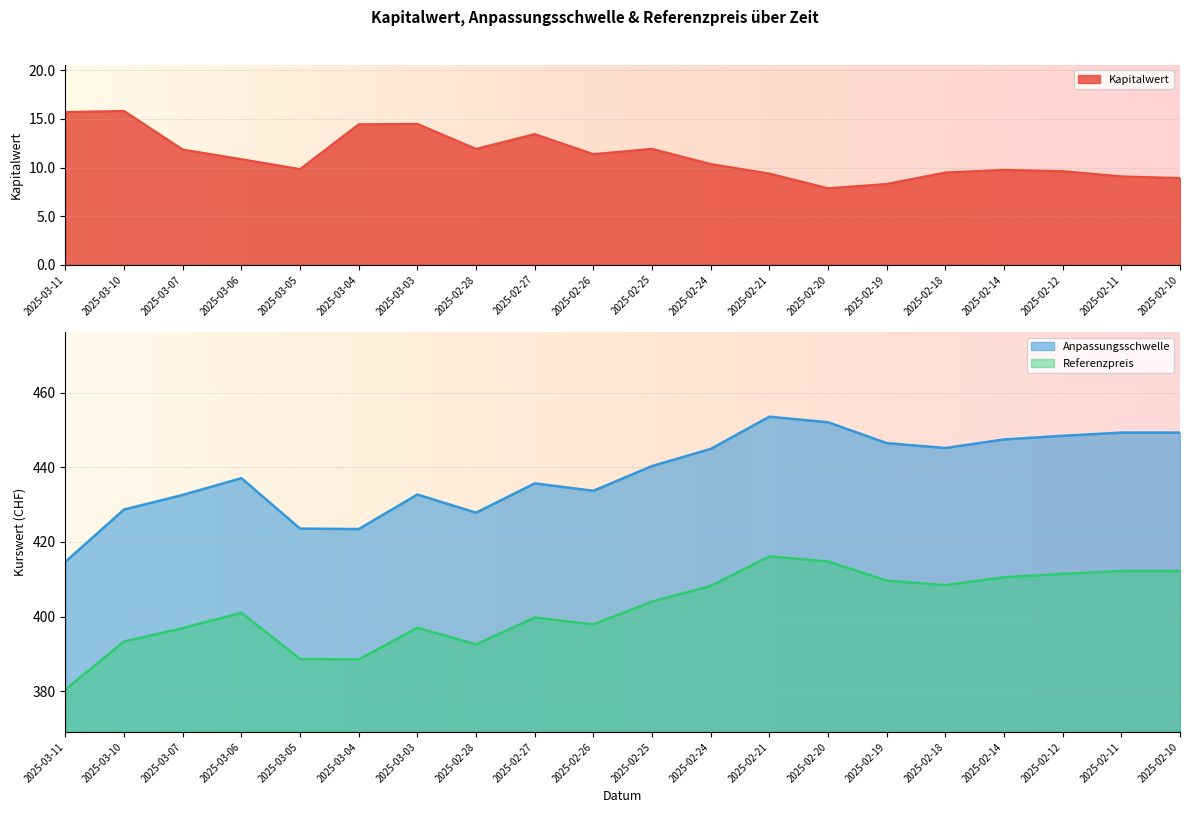

Count the number of categories in the chart.

20